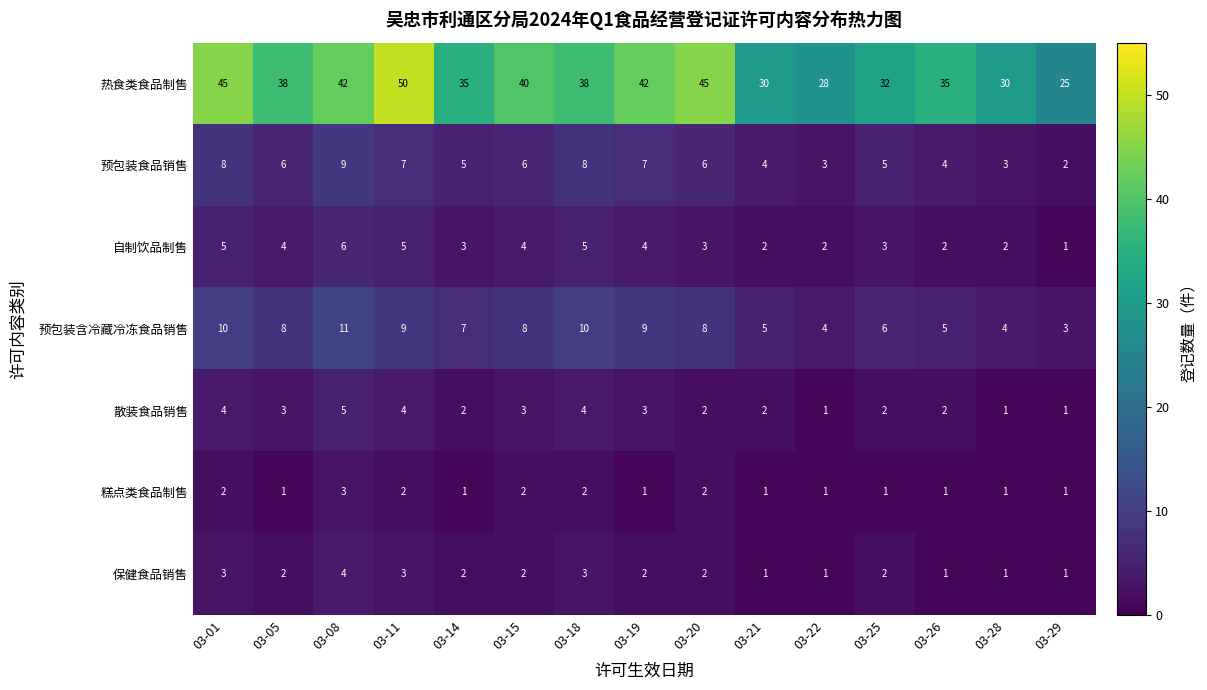

Between 03-01 and 03-19, which series saw the biggest shift?

热食类食品制售